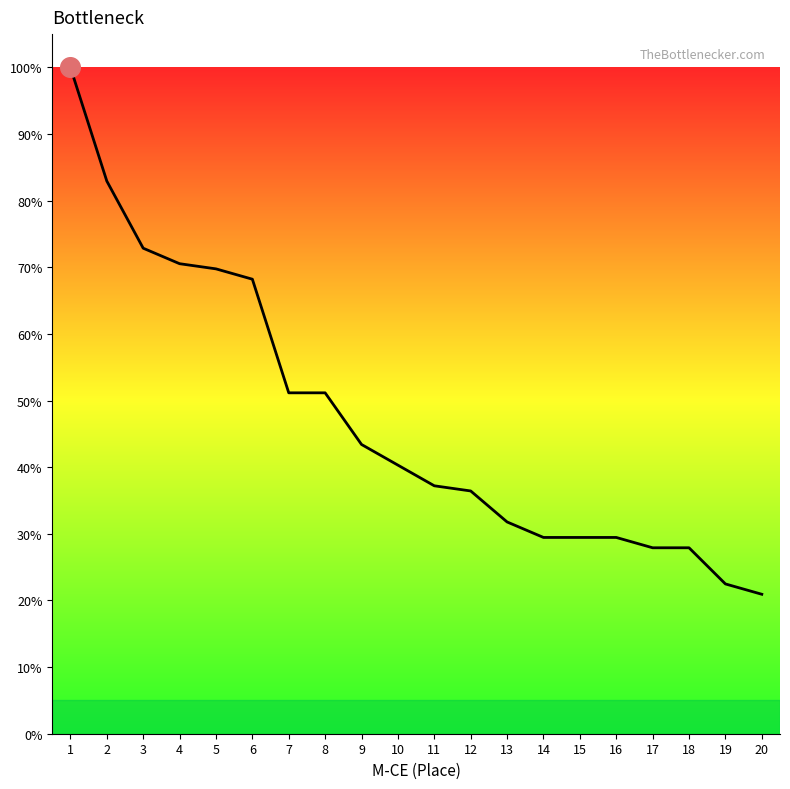

What is the change in value from 6 to 17?

-40.3